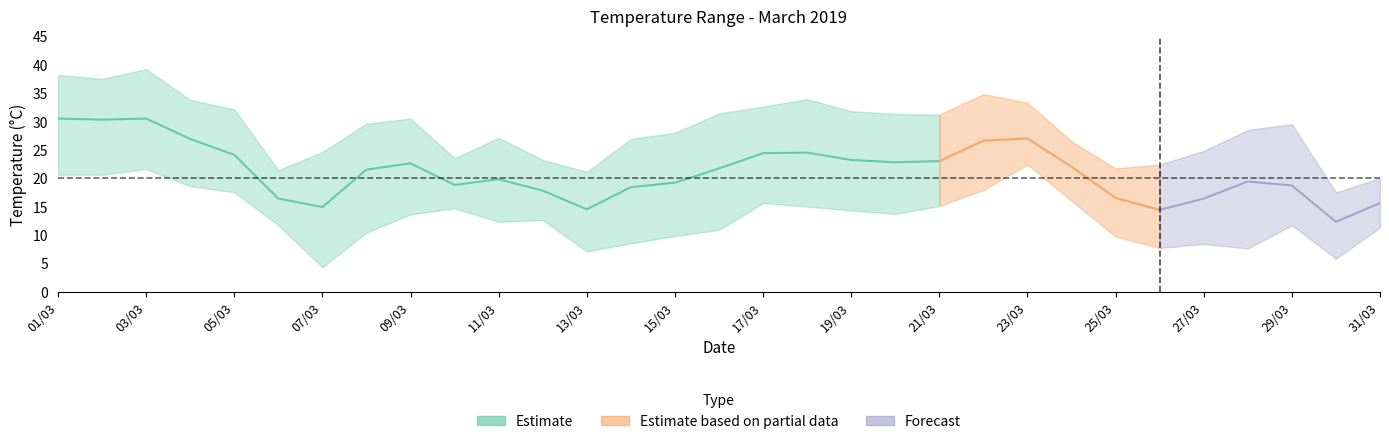

What is the sum of all Temperature (AVG °C) values?

654.7